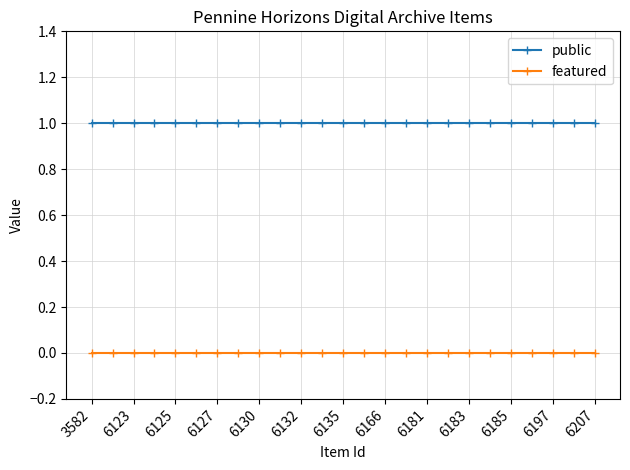

Which series has the largest total across all categories?

public